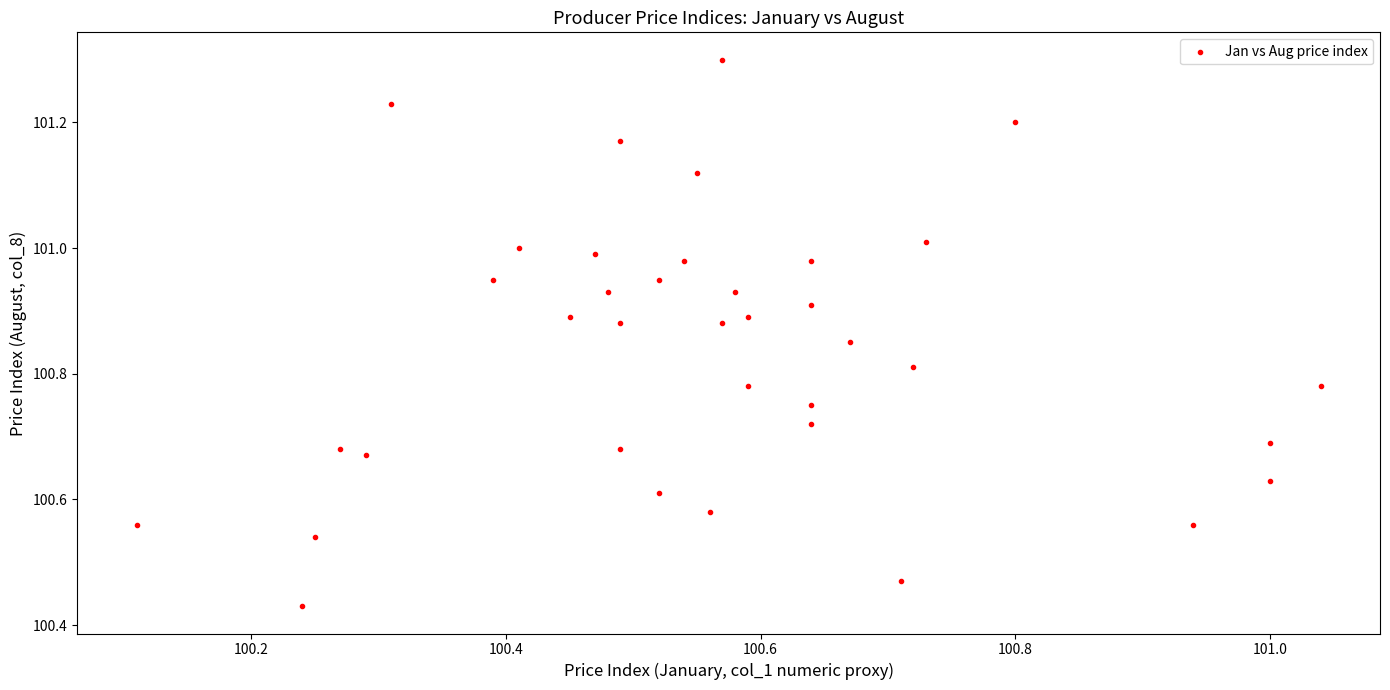

What is the range of Y values (max minus min)?

0.9